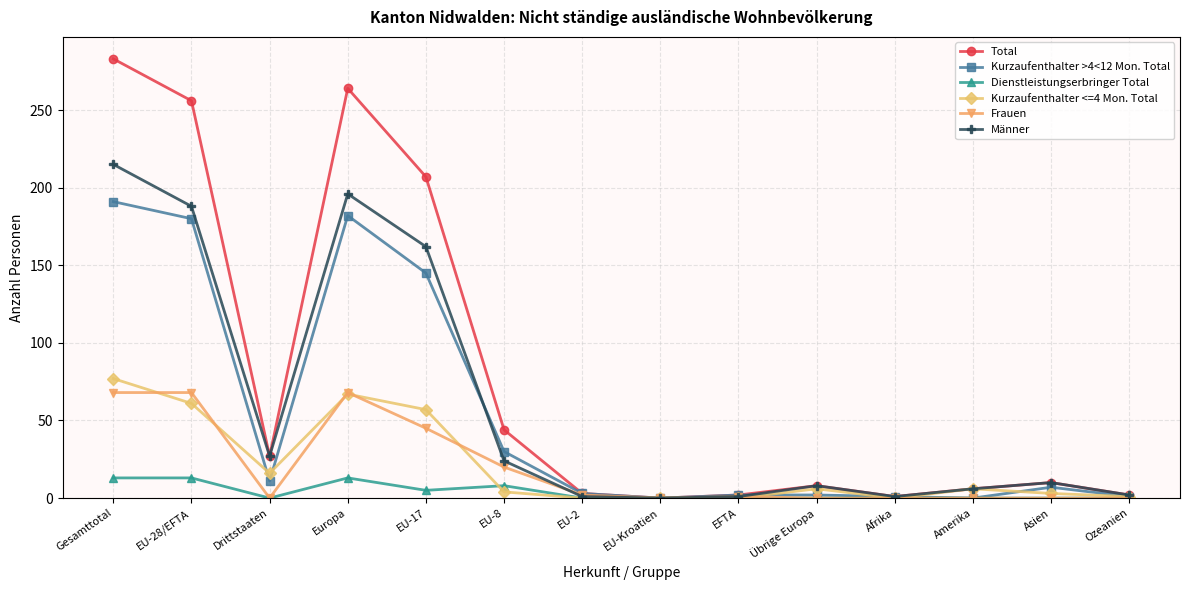

At which label does Kurzaufenthalter >4<12 Mon. Total first exceed 7?

Gesamttotal